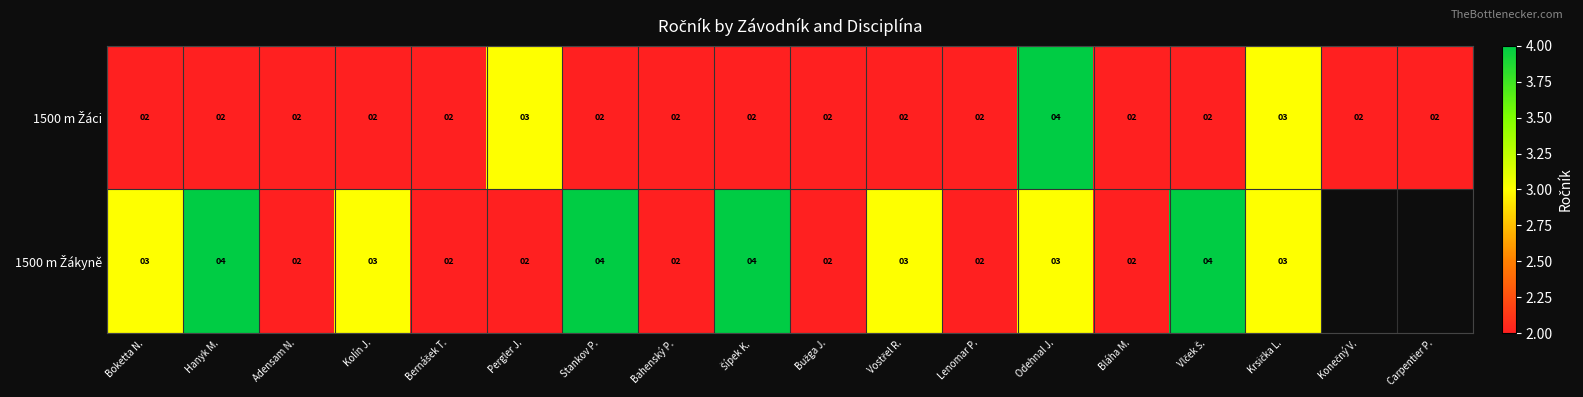

Between Bernášek T. and Stankov P., which is larger?

Bernášek T.